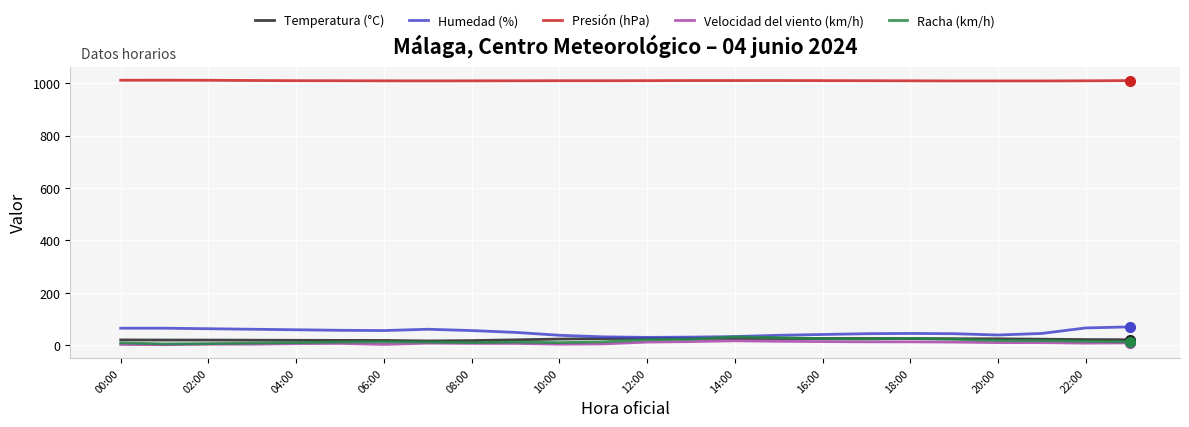

What is the maximum value for Temperatura (°C)?

26.3